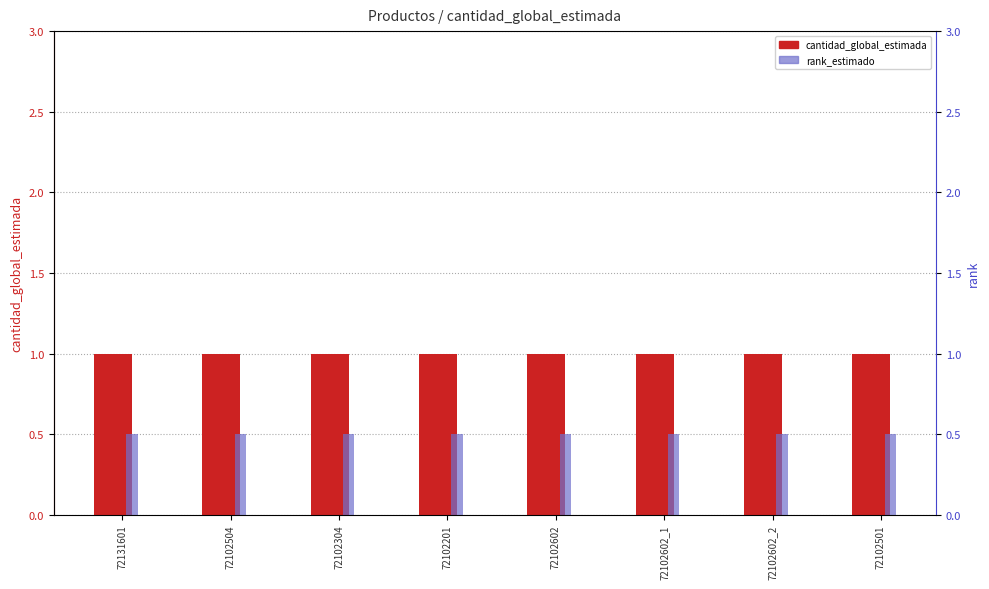

Does the chart contain any negative values?

No